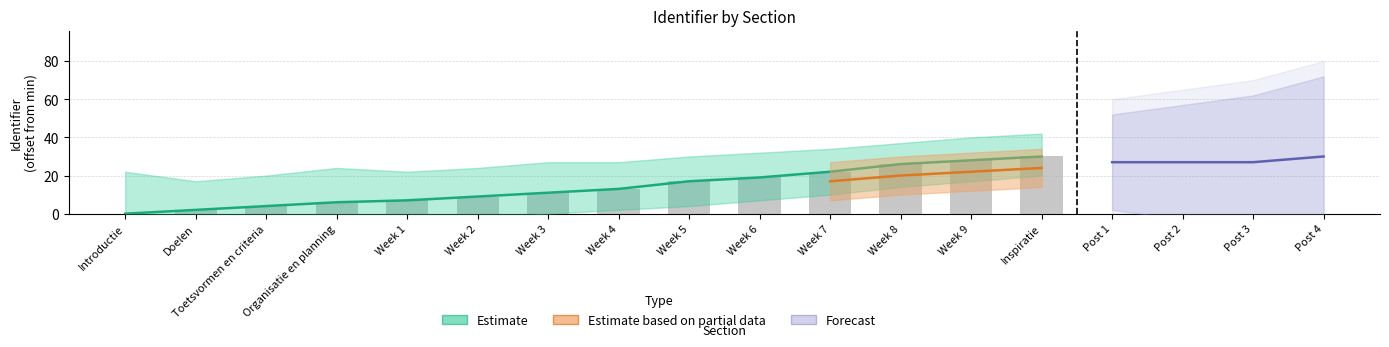

The chart shows a value of 37 at Week 8. True or false?

False